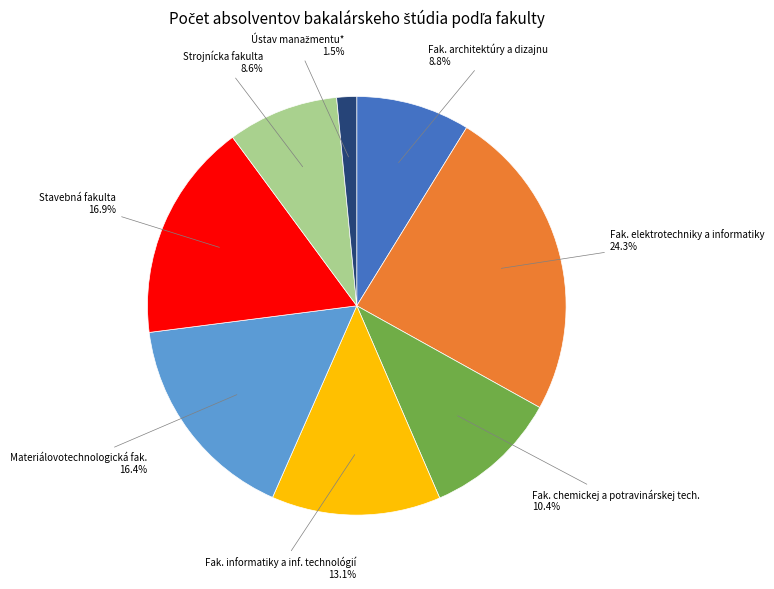

Is there any slice that represents more than half of the pie?

No